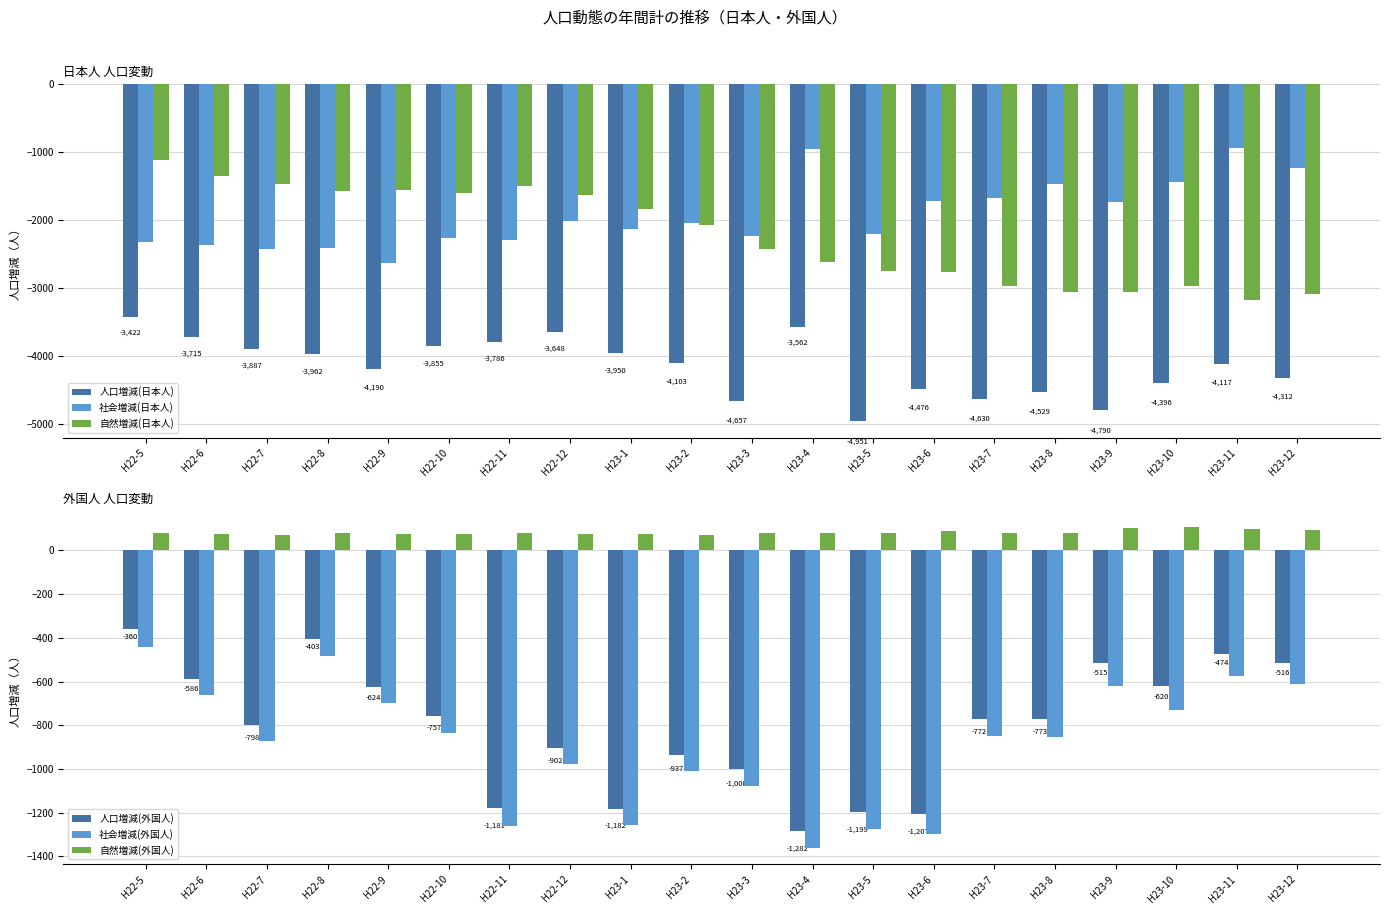

List the series in order of their peak value, lowest first.

人口増減(日本人), 自然増減(日本人), 社会増減(日本人), 社会増減(外国人), 人口増減(外国人), 自然増減(外国人)